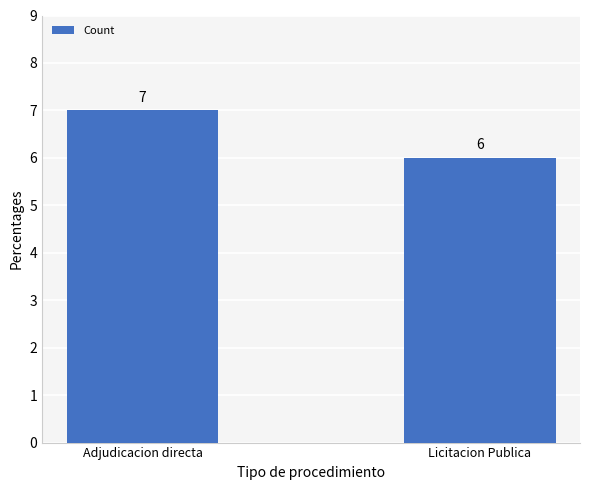

What is the sum of all values?

13